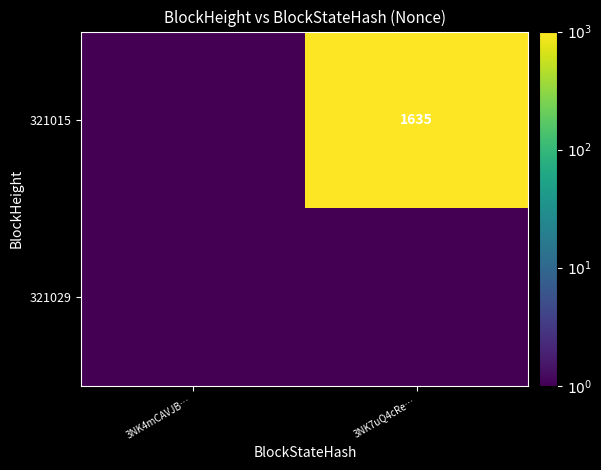

Count the number of data series in this chart.

2